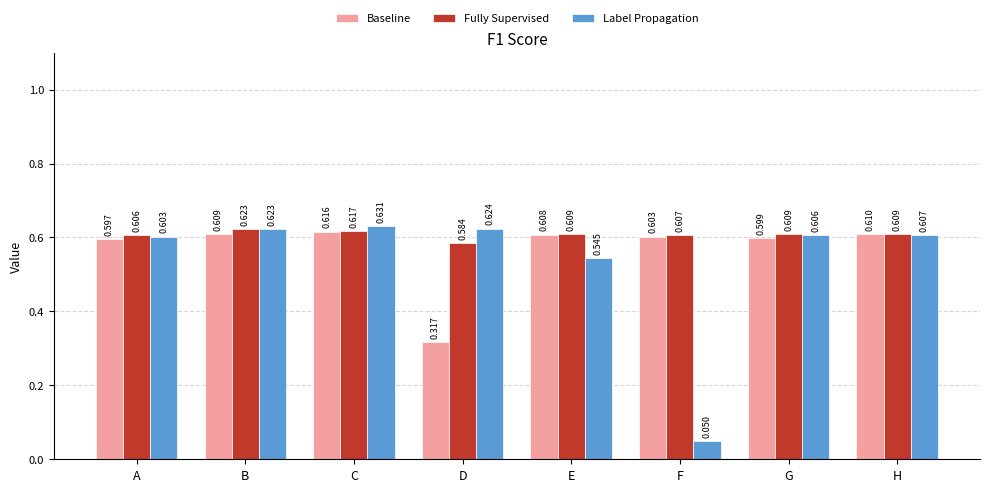

True or false: Baseline has a value of 1.0 at F.

False